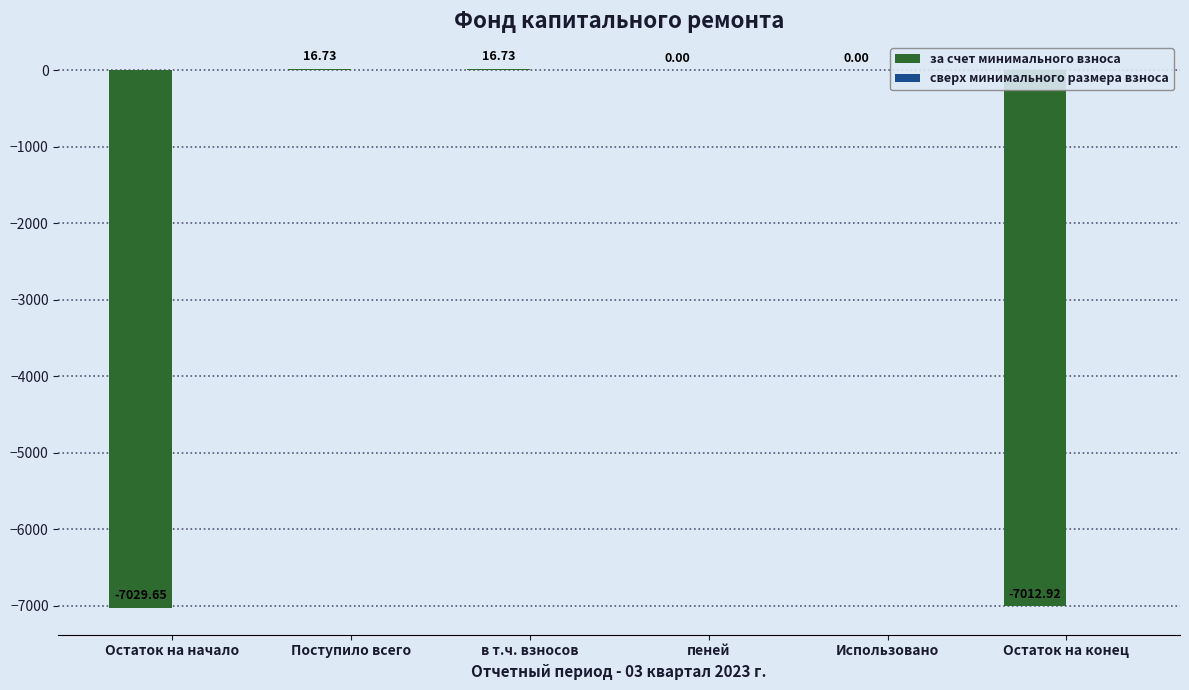

What is the sum of the values at Остаток на конец and Остаток на начало?

-14042.6